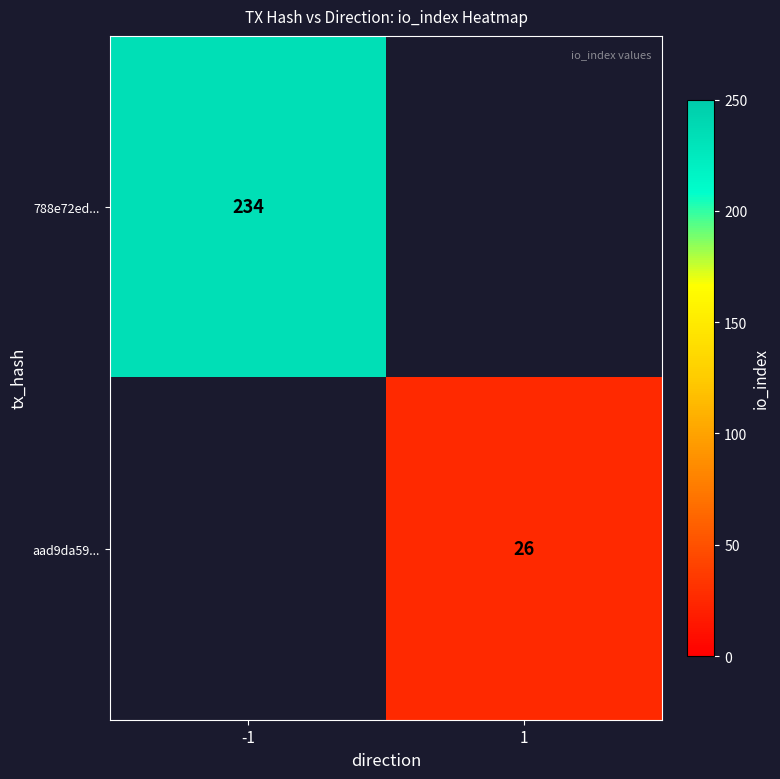

What is the maximum value shown in the chart?

234.0